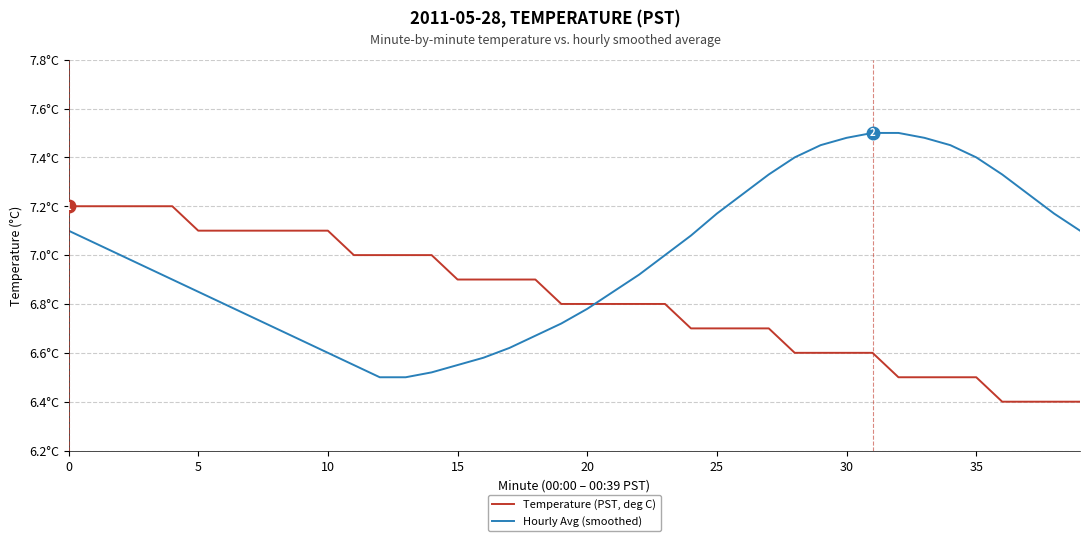

Which series has the widest spread of values?

Hourly Avg (smoothed)